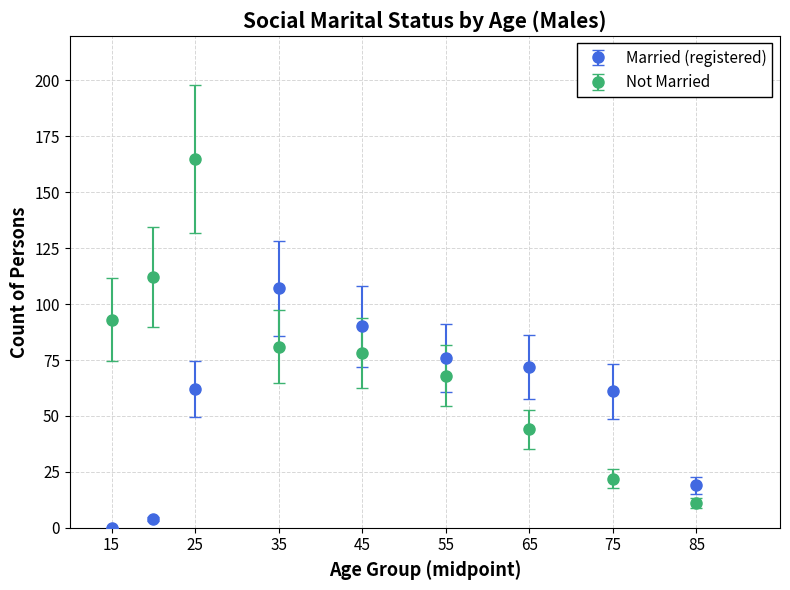

What is the minimum value for Not Married?

11